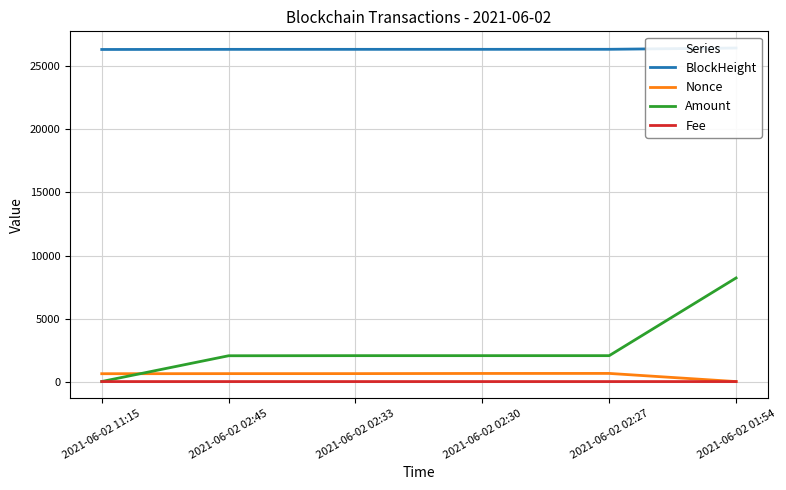

What is the sum of all Amount values?

16439.8